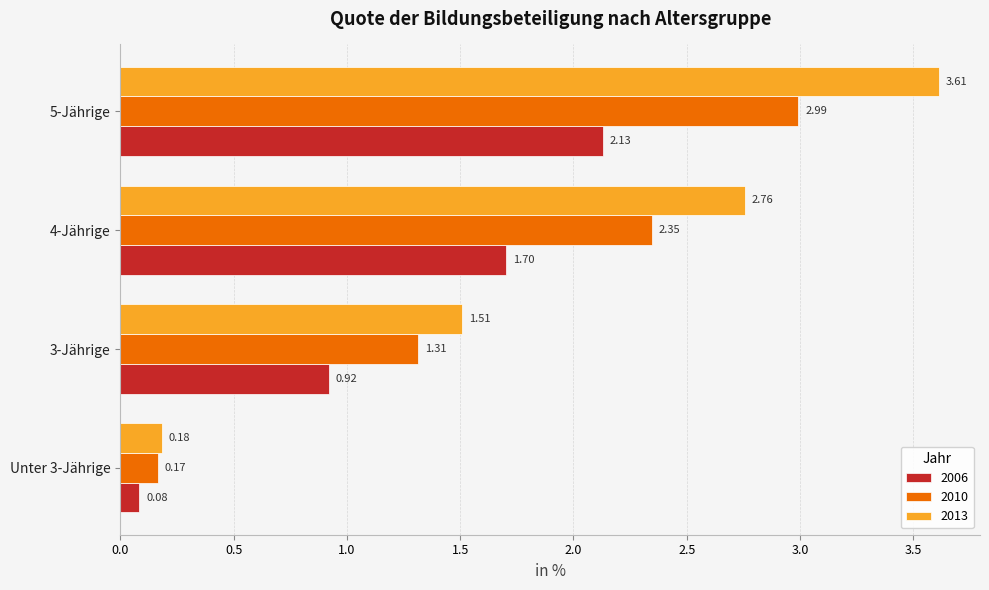

Rank the series by their maximum value, from highest to lowest.

2013, 2010, 2006